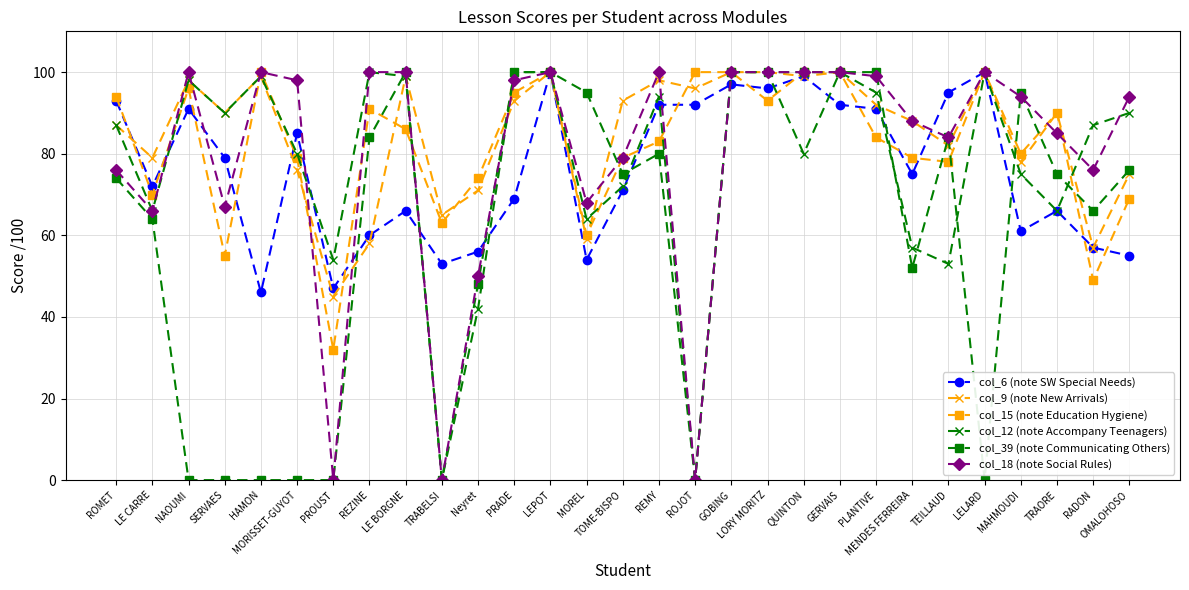

Is the value of col_12 (note Accompany Teenagers) at Neyret greater than the value of col_18 (note Social Rules) at PRADE?

No